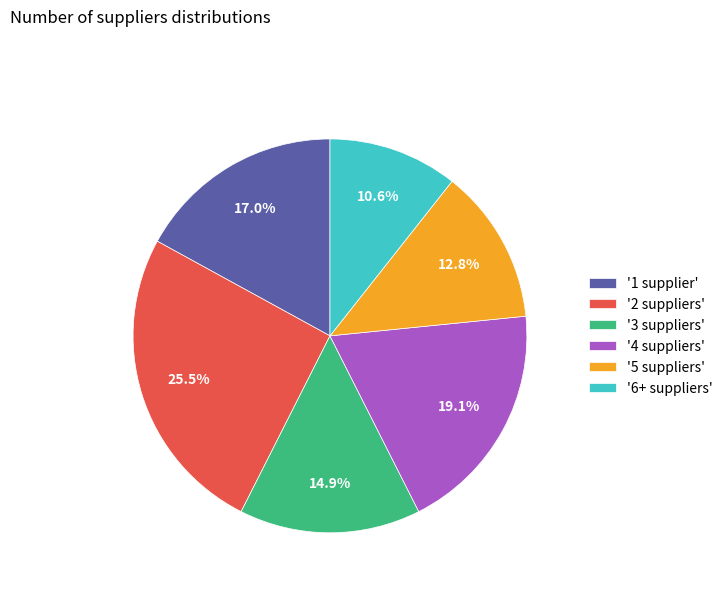

Combined, what portion of the pie is '5 suppliers' and '3 suppliers'?

27.7%